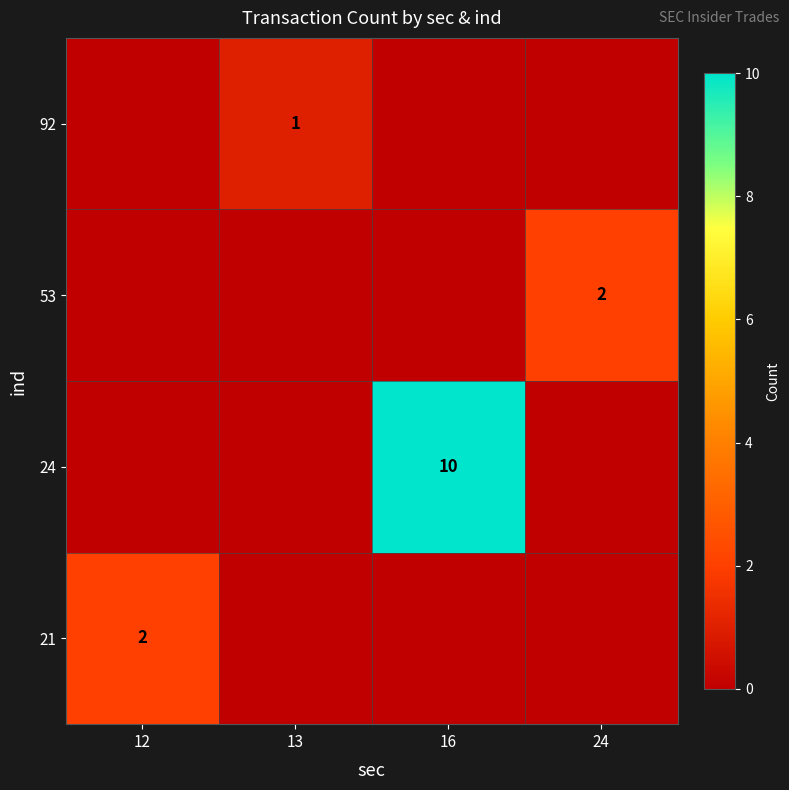

What is the maximum value for row_0?

2